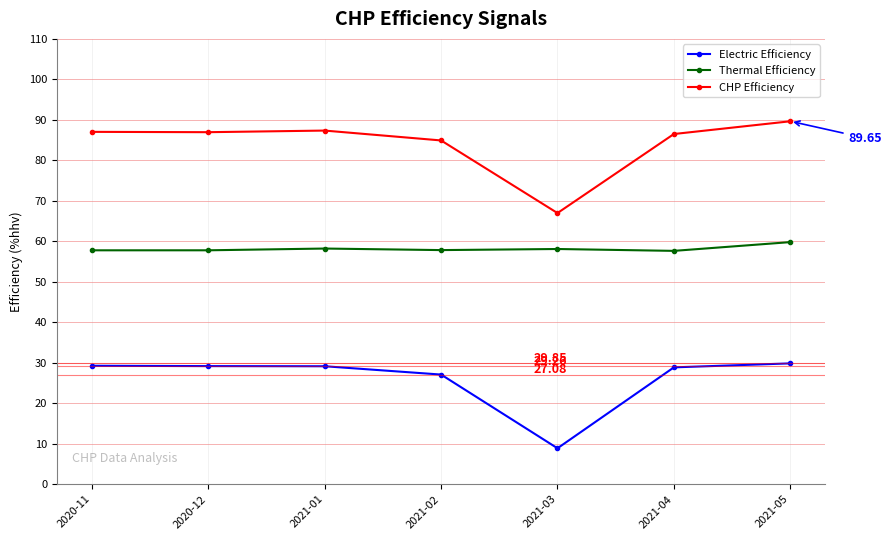

At which category is the sum across all series the highest?

2021-05